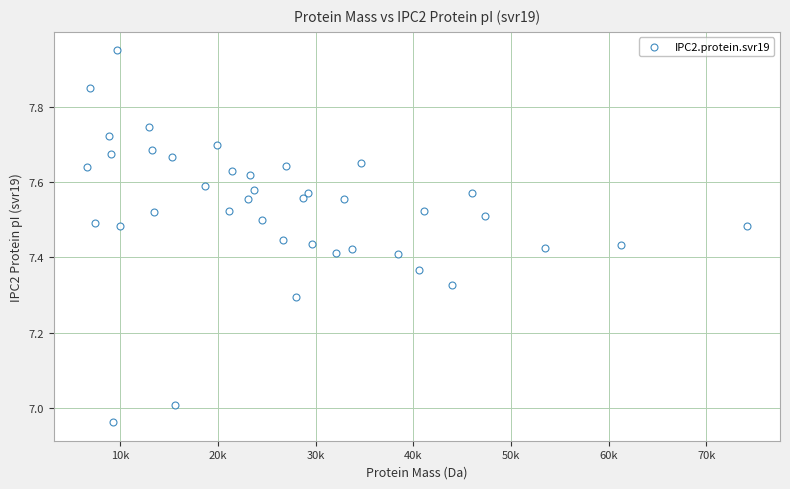

What is the range of Y values (max minus min)?

1.0